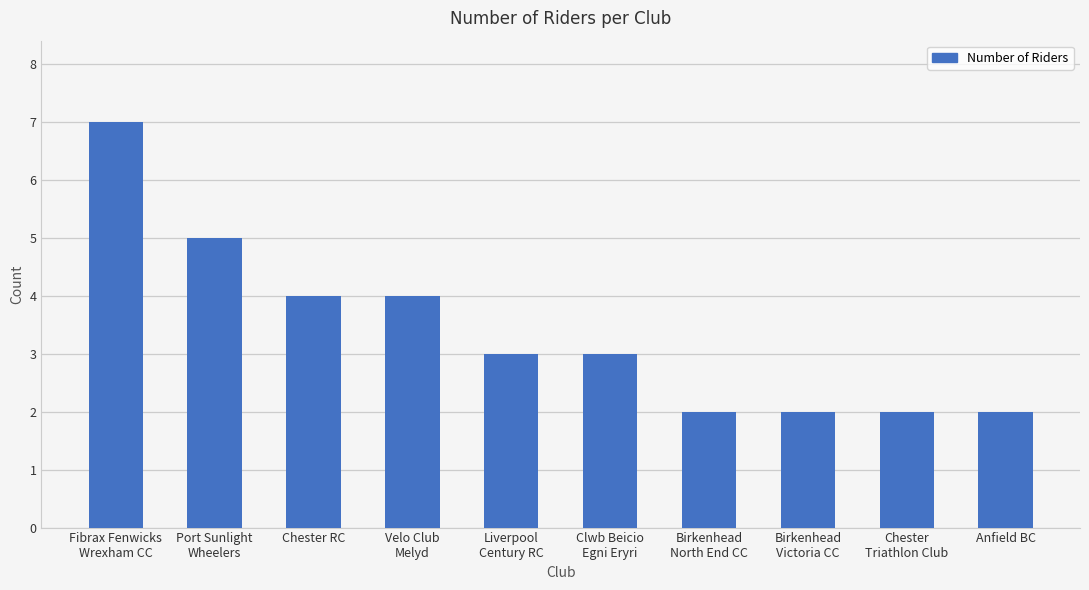

Count the number of data series in this chart.

1